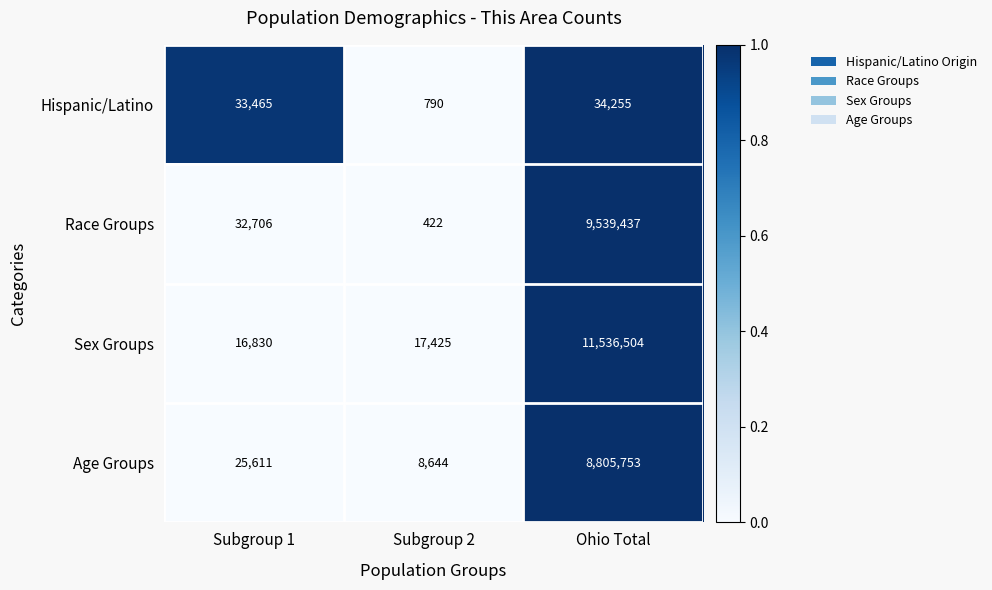

Reading right to left, extract all data points from this chart.

Hispanic/Latino: Ohio Total=34255	Subgroup 2=790	Subgroup 1=33465
Race Groups: Ohio Total=9539437	Subgroup 2=422	Subgroup 1=32706
Sex Groups: Ohio Total=11536504	Subgroup 2=17425	Subgroup 1=16830
Age Groups: Ohio Total=8805753	Subgroup 2=8644	Subgroup 1=25611